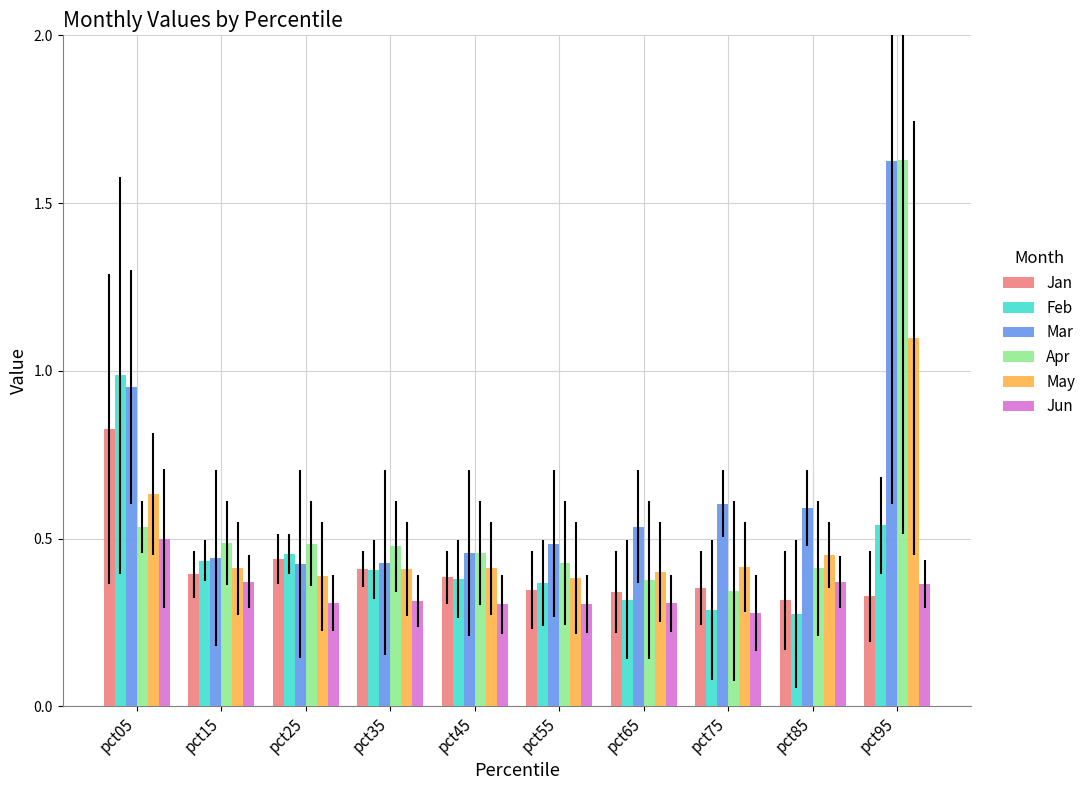

What is the total value across all series at pct85?

2.4